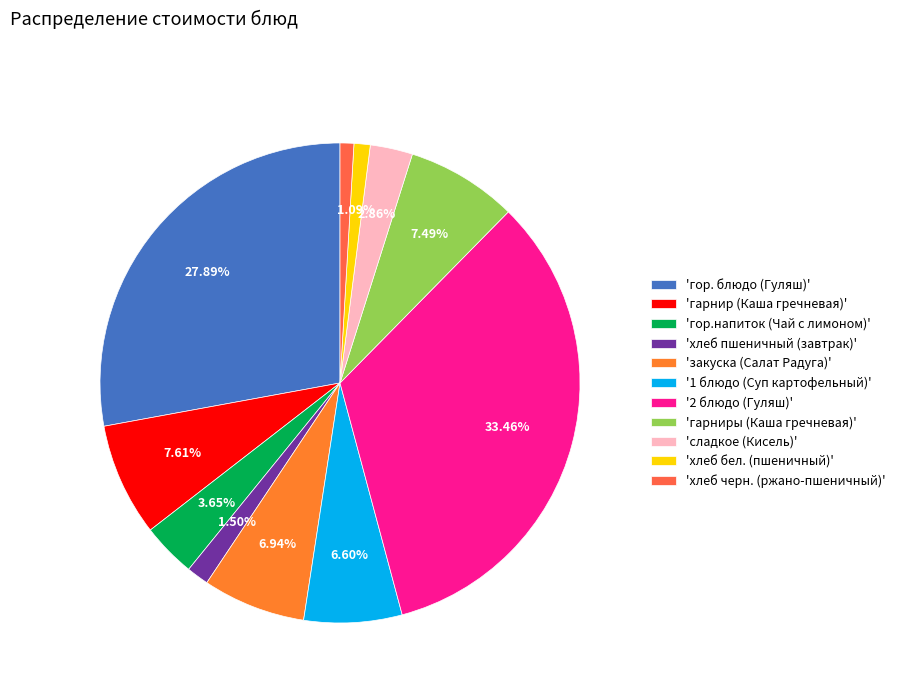

Does 'гор.напиток (Чай с лимоном)' account for over 50% of the chart?

No